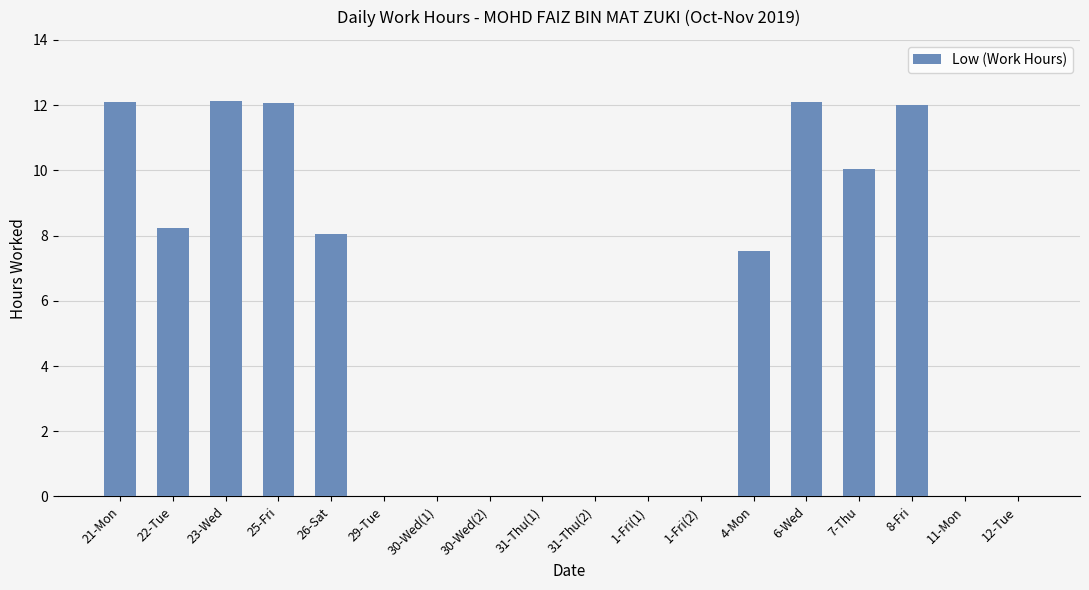

What is the greatest value displayed?

12.1